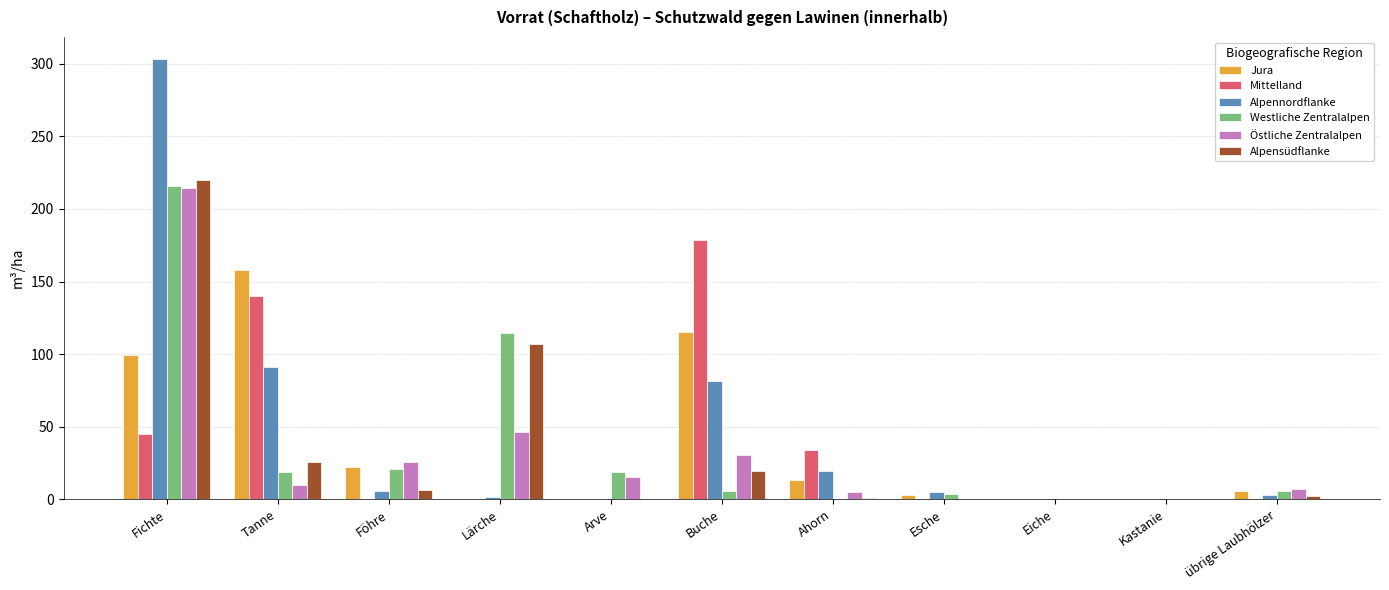

Are the bars horizontal?

No